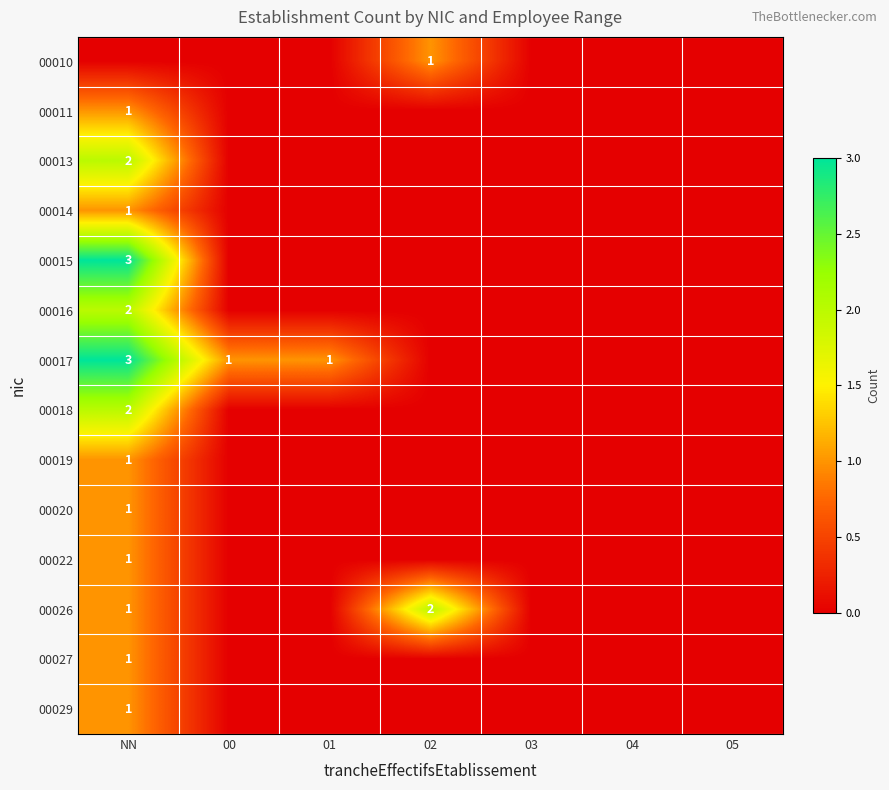

The 00027 series shows 2 at NN. True or false?

False